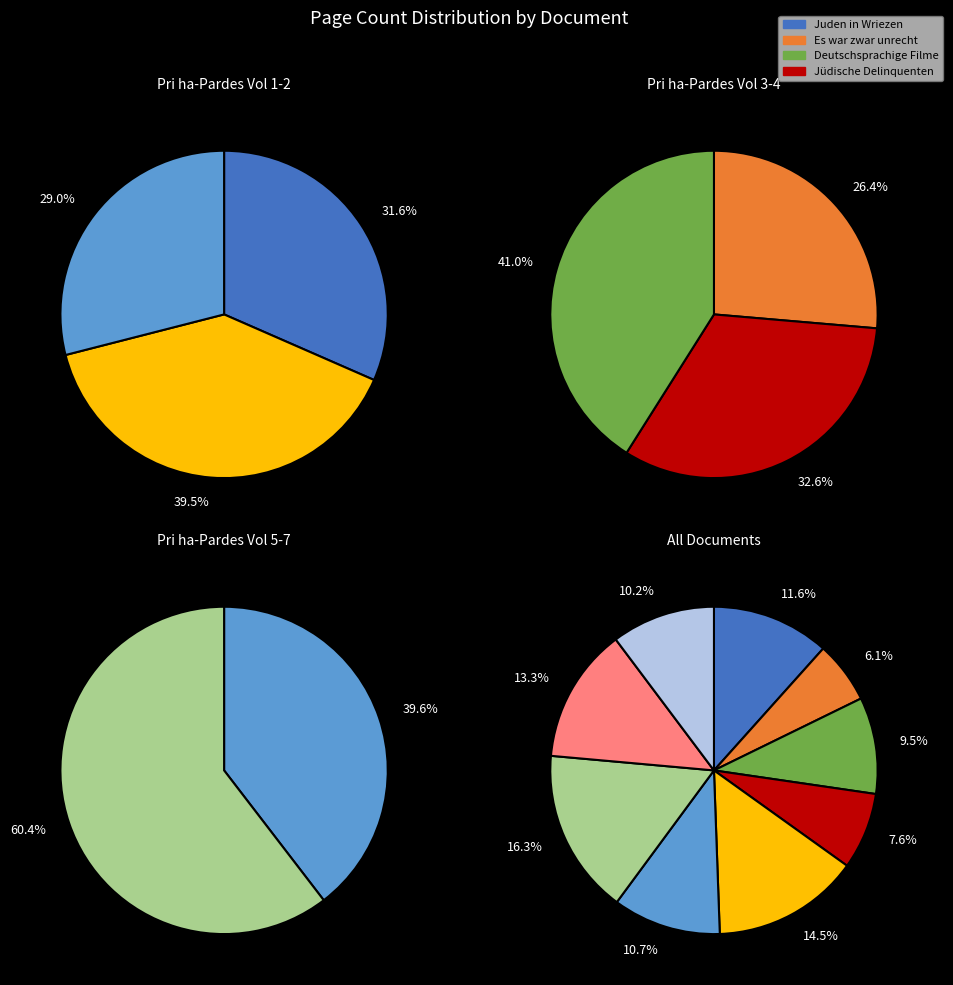

How many segments does this pie chart have?

9